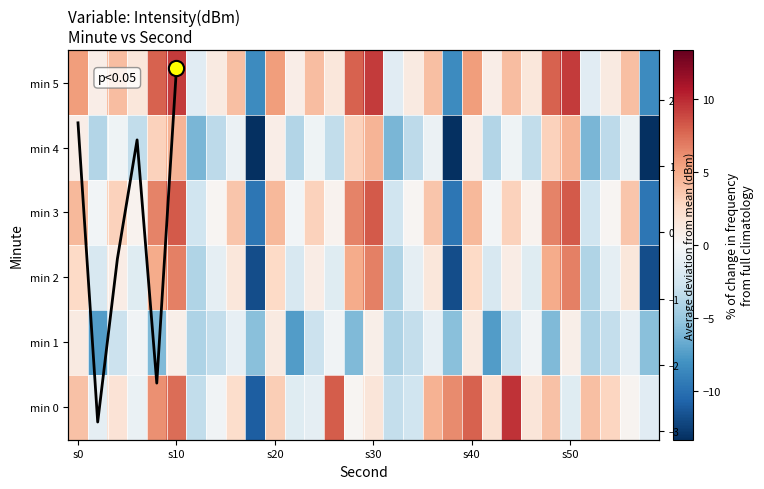

The value of 2 at s20 is 2.6. True or false?

True